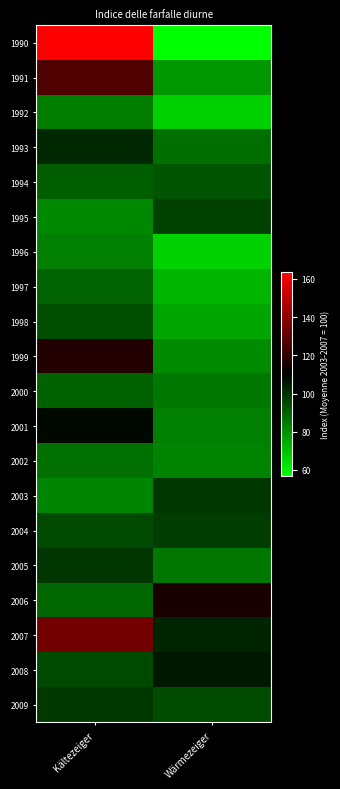

How many data points does each series have?

2